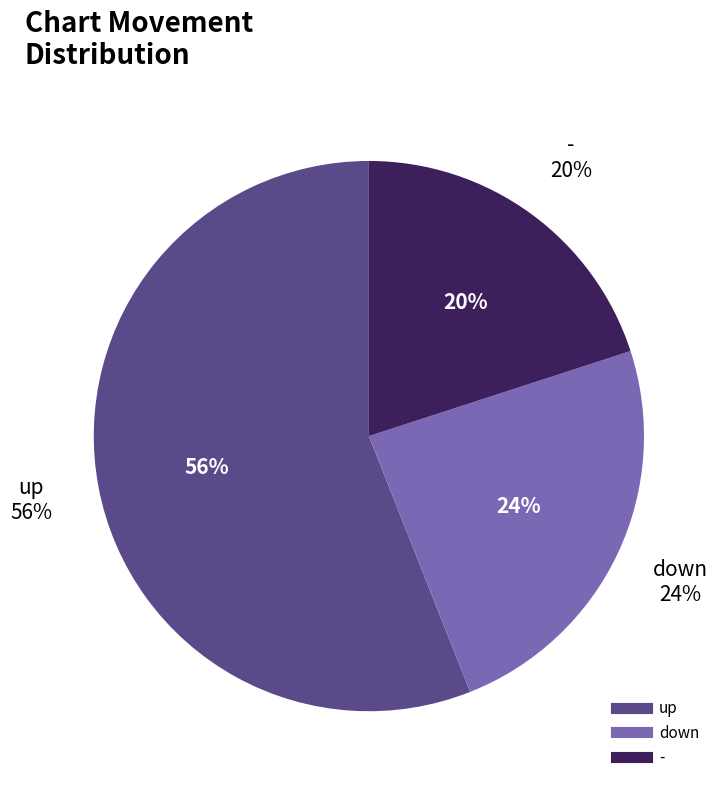

What percentage do - and up together represent?

76.0%